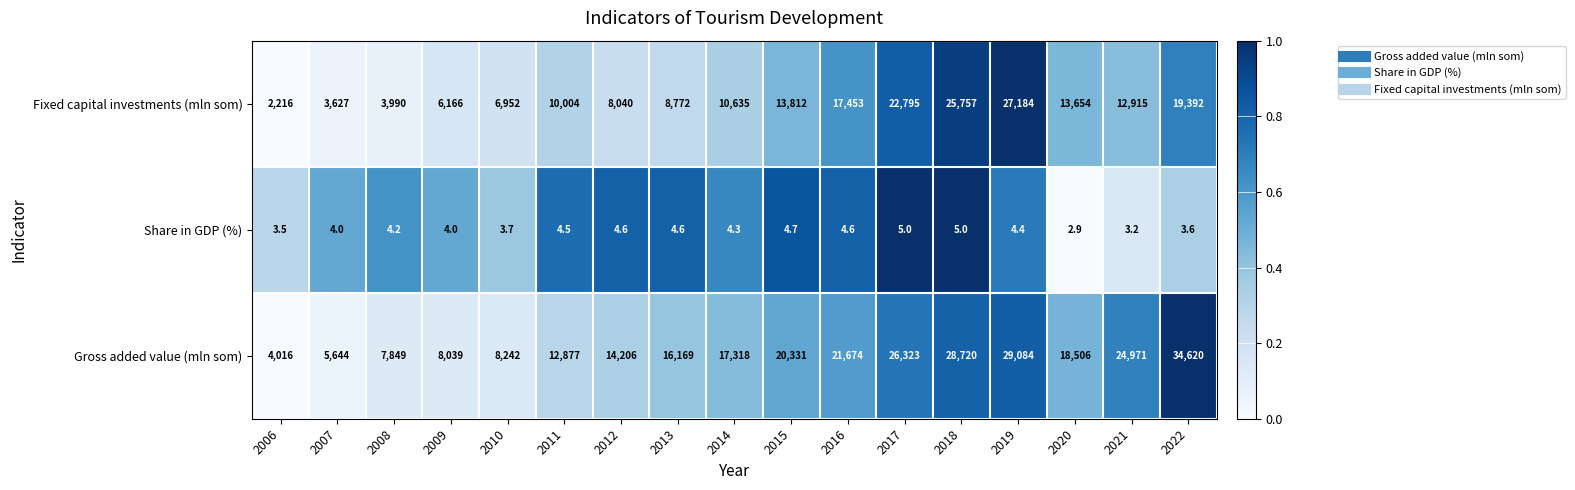

Which category has the highest value across all series?

2022